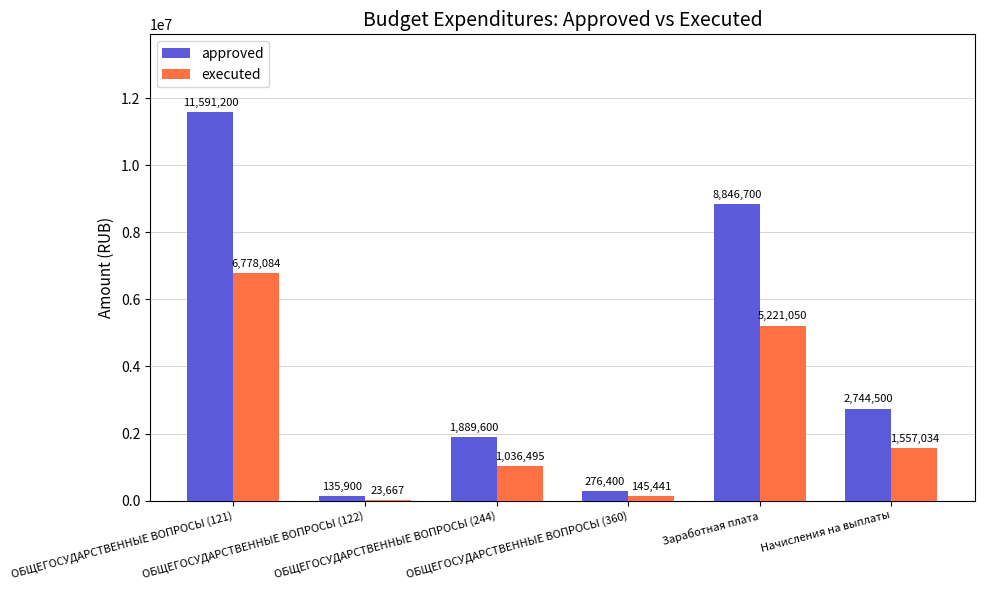

Which series has the largest total across all categories?

approved